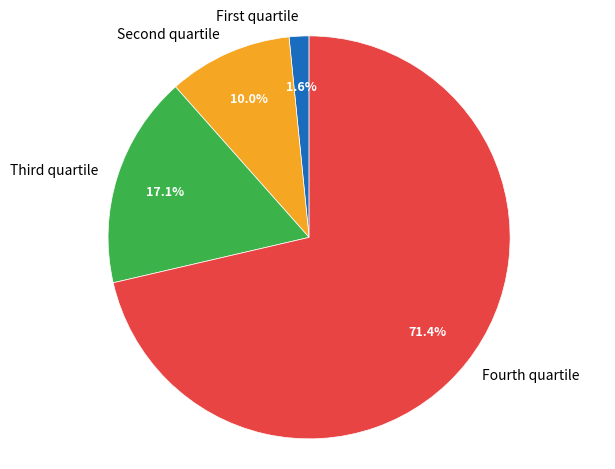

To the nearest percent, what is the average slice percentage?

25%